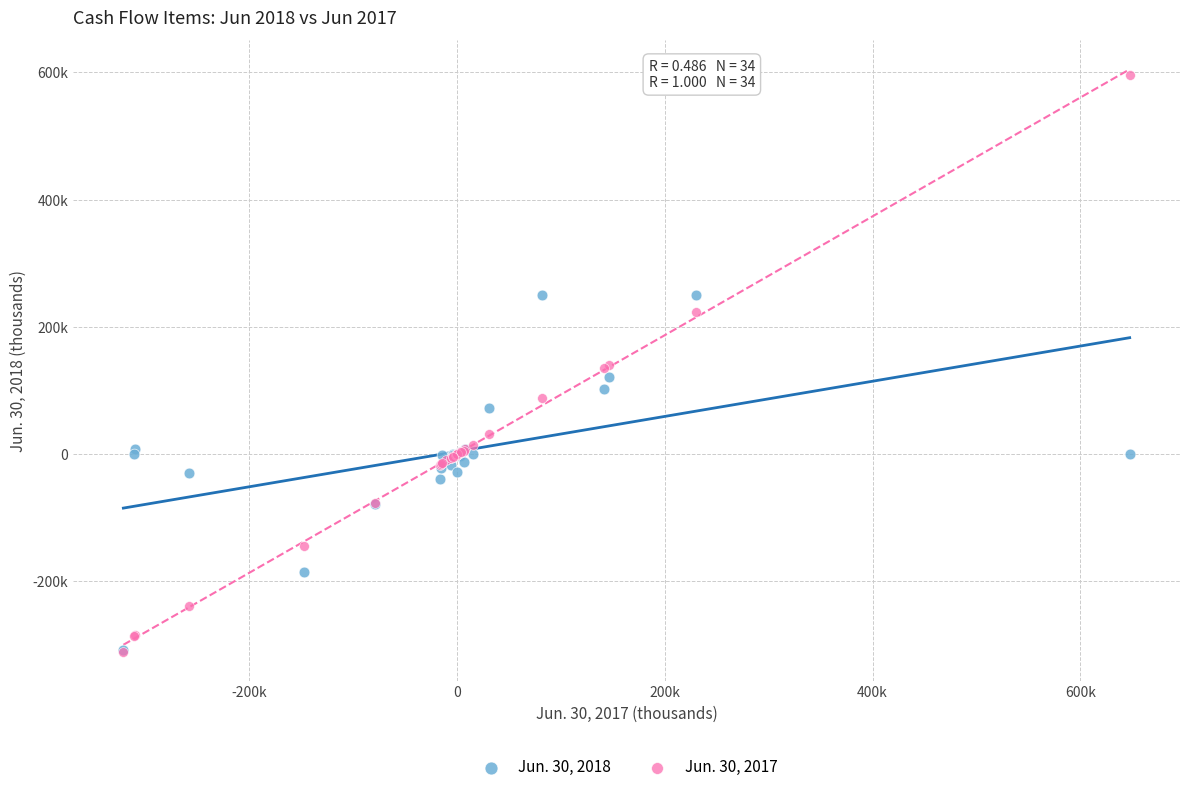

What are all the series names shown in the legend?

Jun. 30, 2018, Jun. 30, 2017